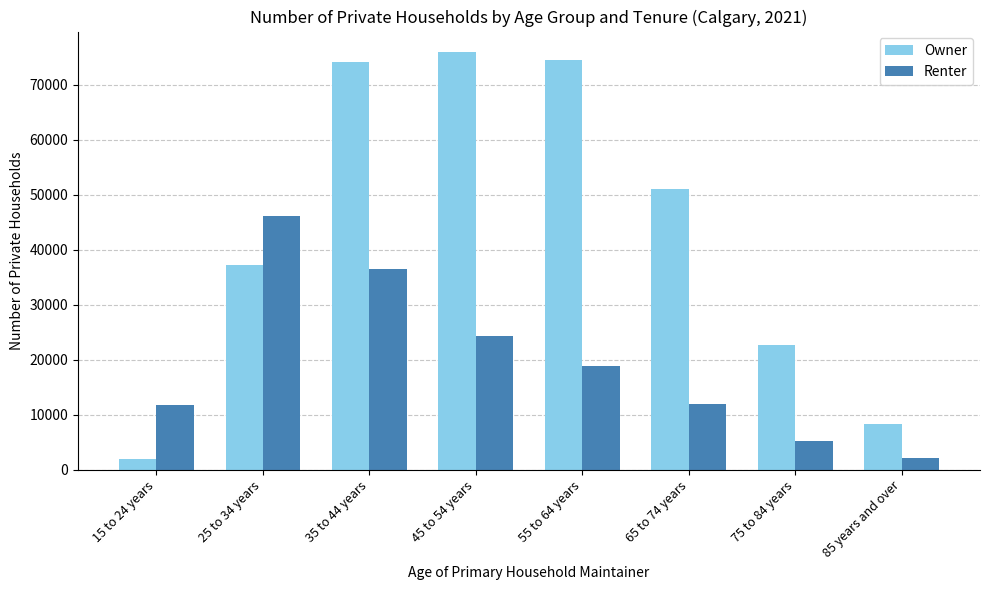

Rank the series by their maximum value, from lowest to highest.

Renter, Owner